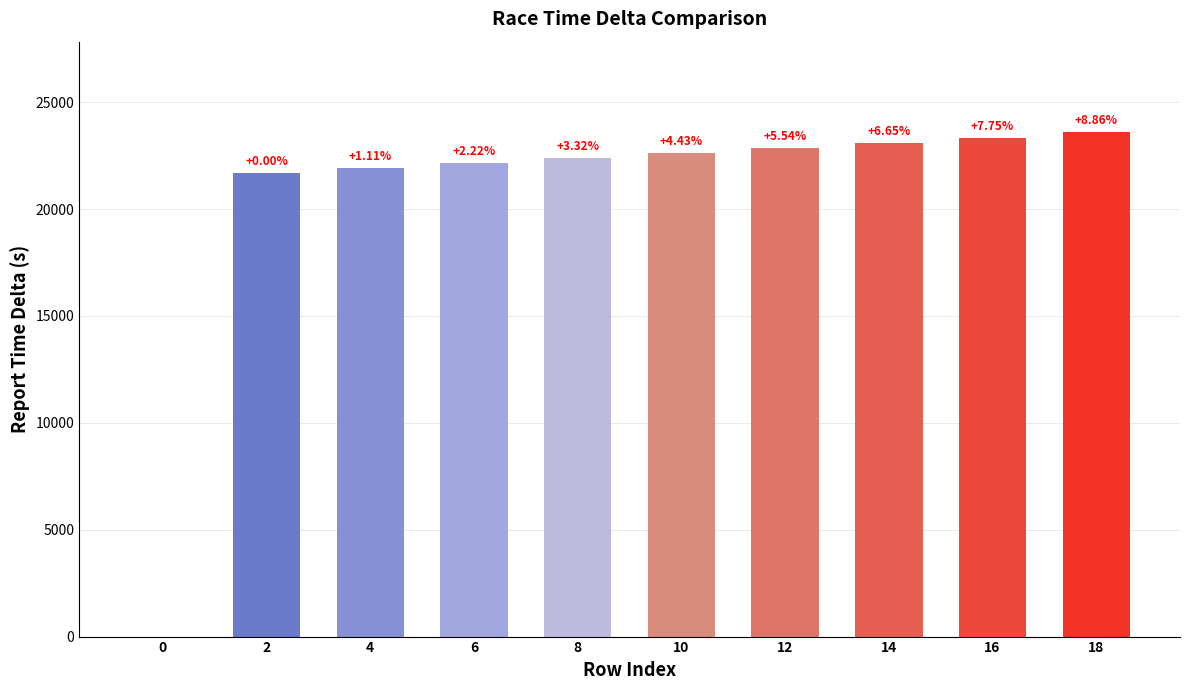

The chart shows a value of 21664 at 2. True or false?

True